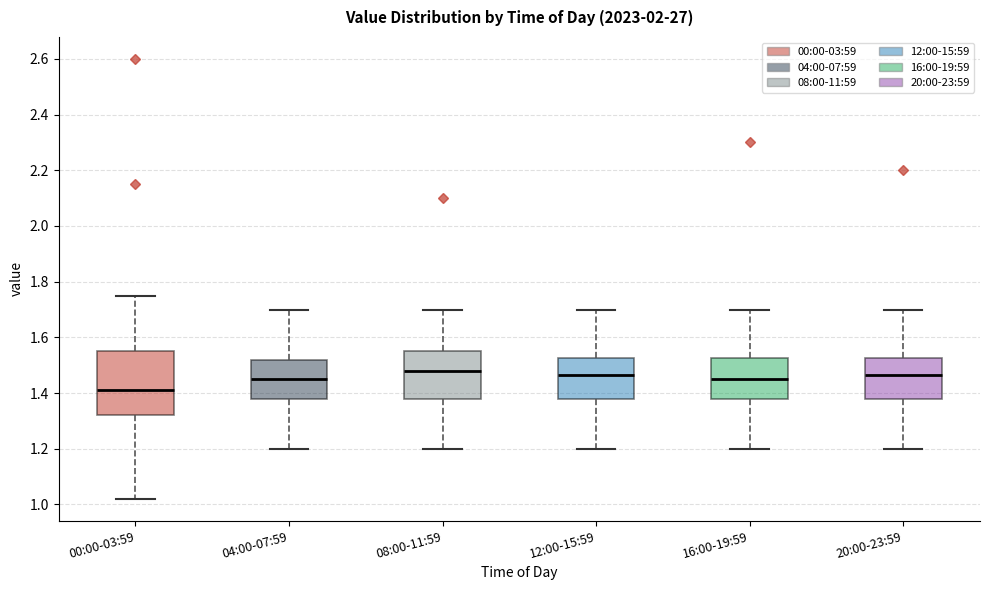

Where does the lower whisker of the box for 04:00-07:59 end on the y-axis? The values are not printed on the chart, so give them approximately, as read against the axis.

1.20